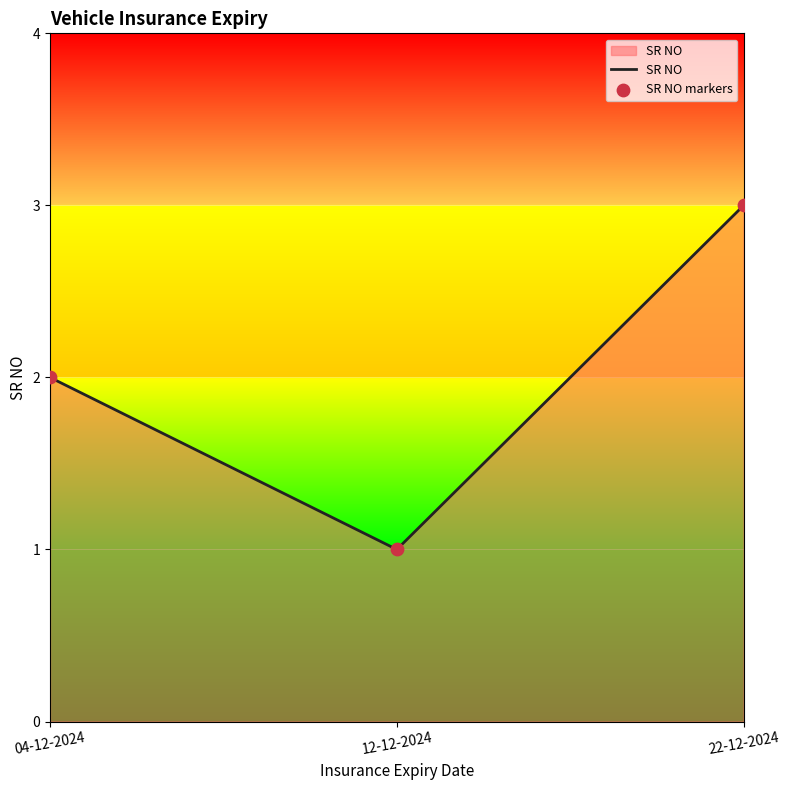

Which has a higher value, 22-12-2024 or 04-12-2024?

22-12-2024